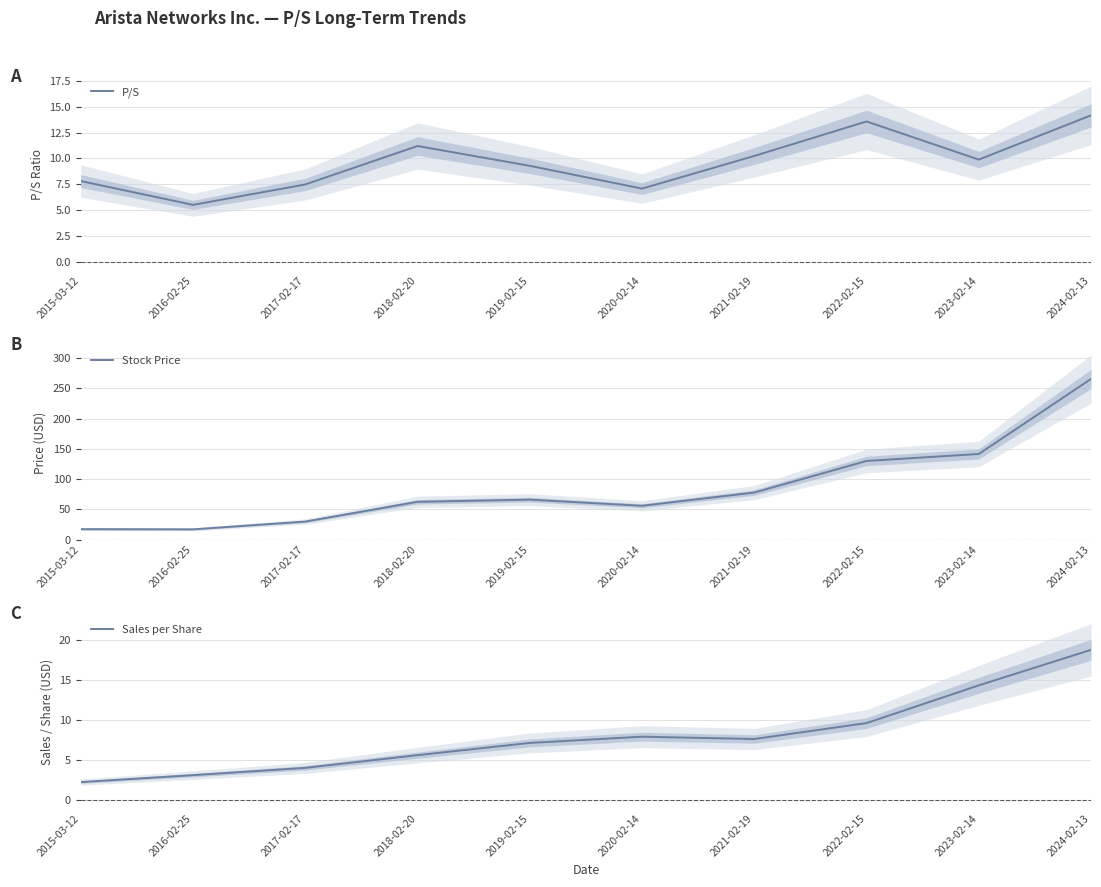

At which category is the sum across all series the highest?

2024-02-13